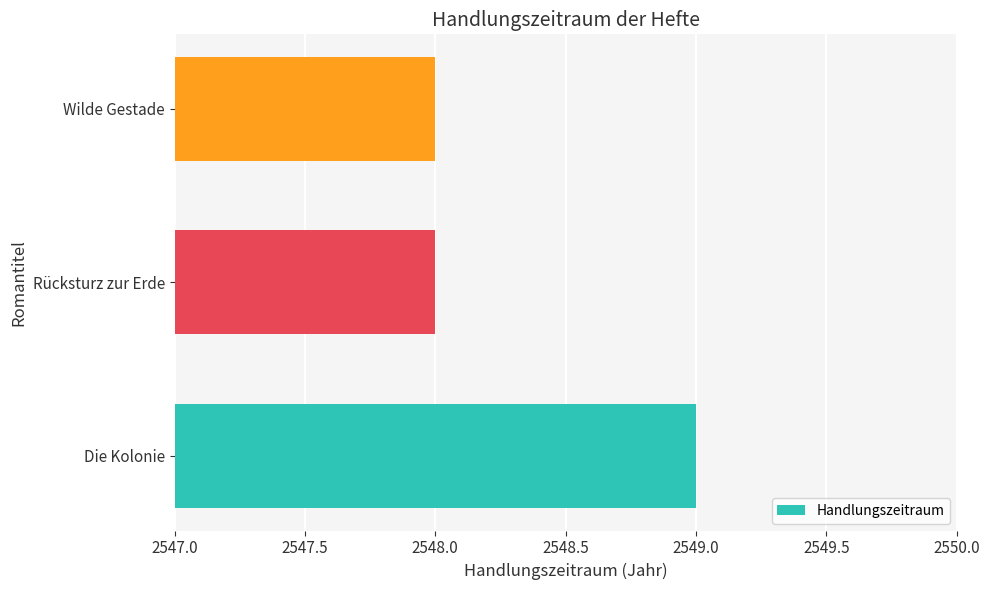

What is the minimum value shown in the chart?

2548